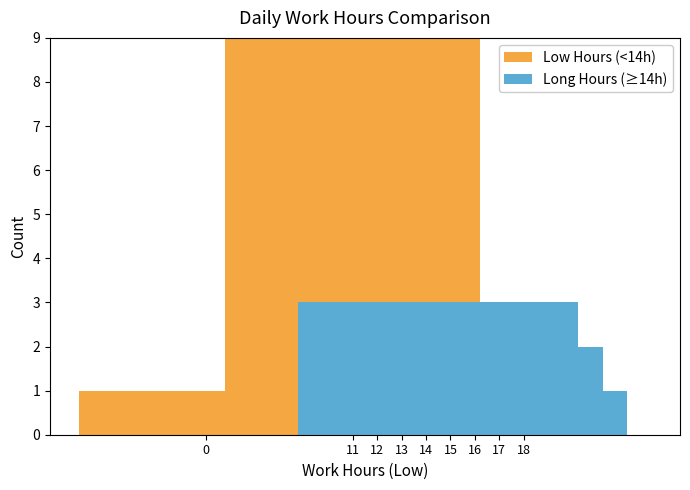

At which category is the sum across all series the highest?

11